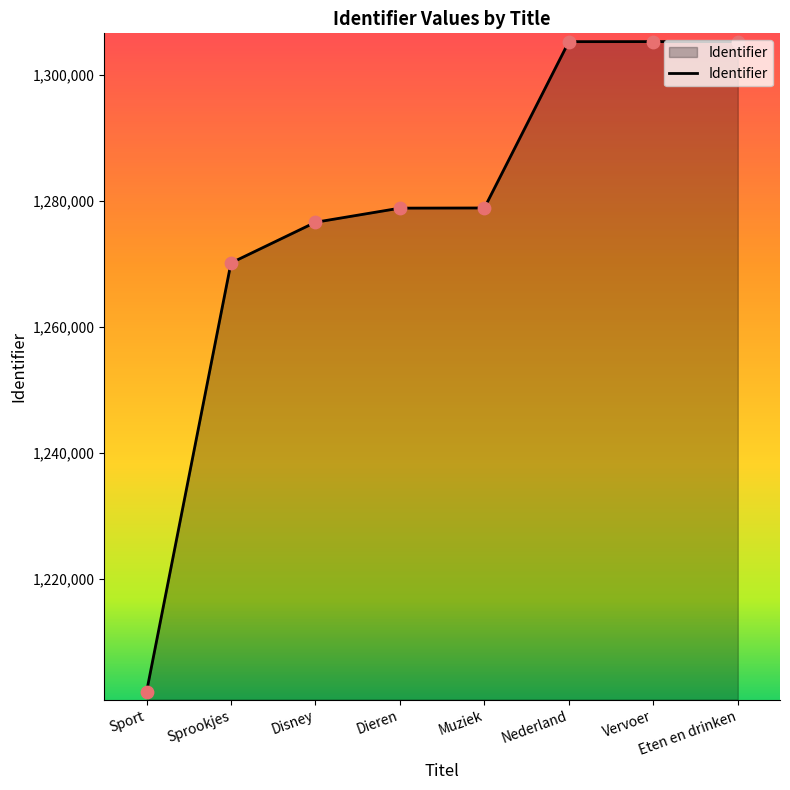

Between Sprookjes and Vervoer, which is larger?

Vervoer